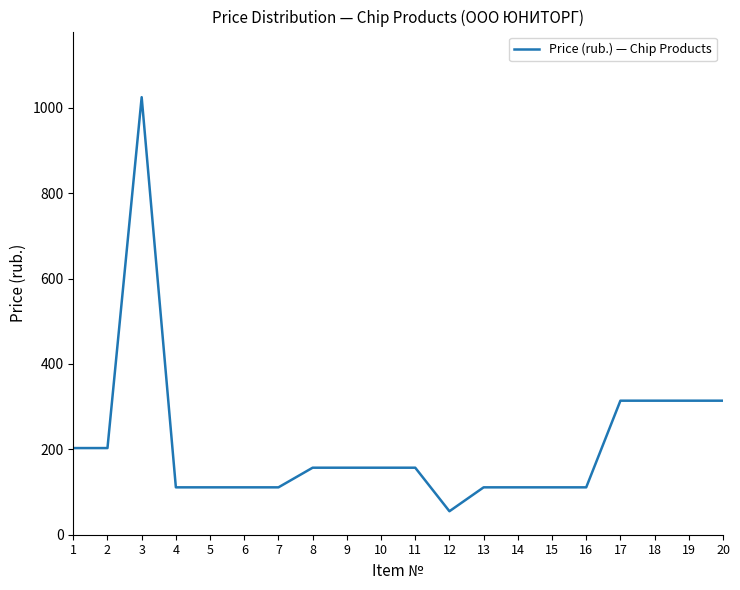

How many lines are shown in the chart?

1